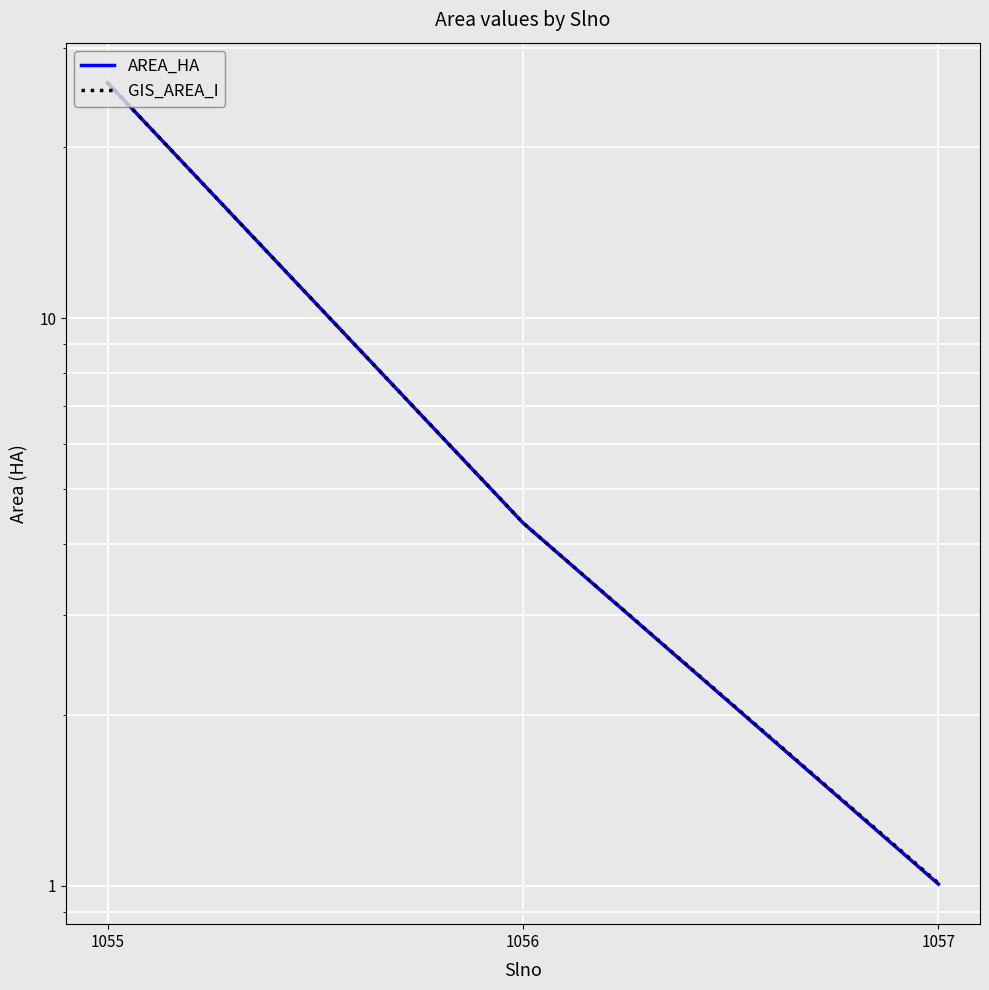

What is the sum of all AREA_HA values?

31.4